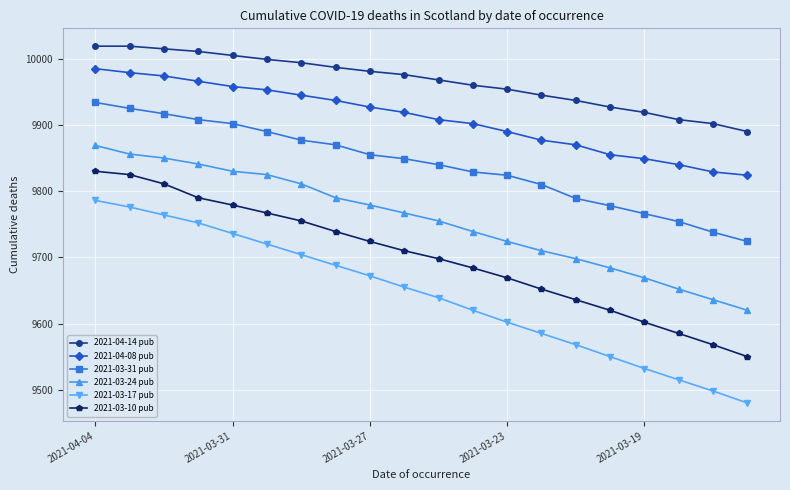

What is the maximum value for 2021-03-17 pub?

9786